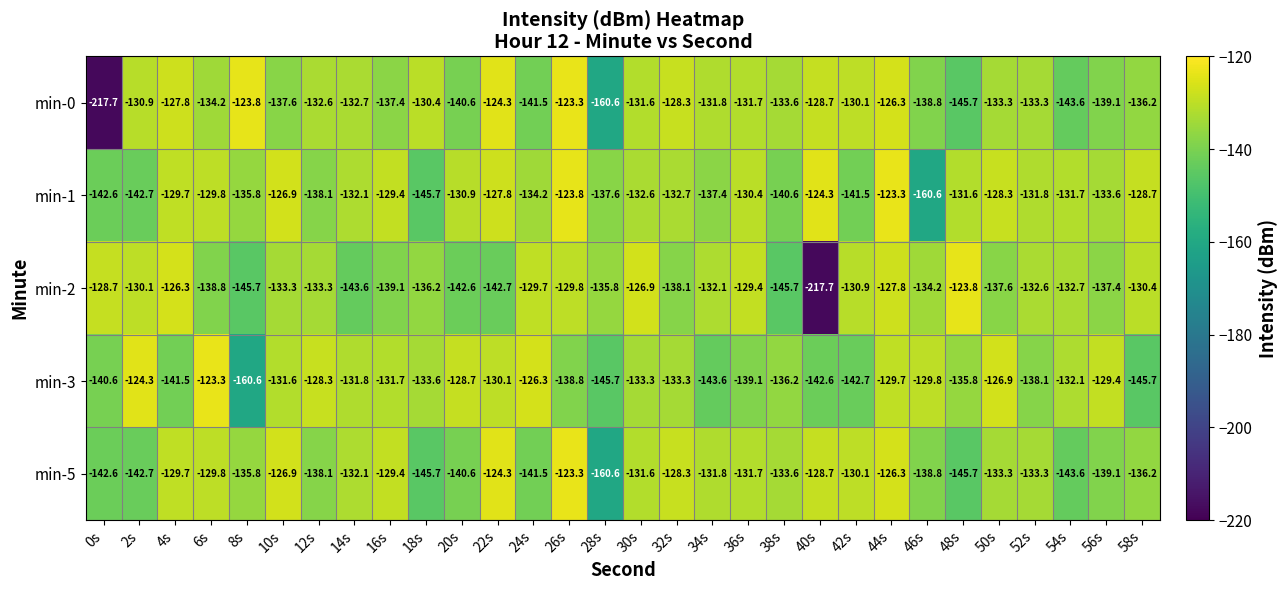

What is the average value of the min-5 series?

-135.2